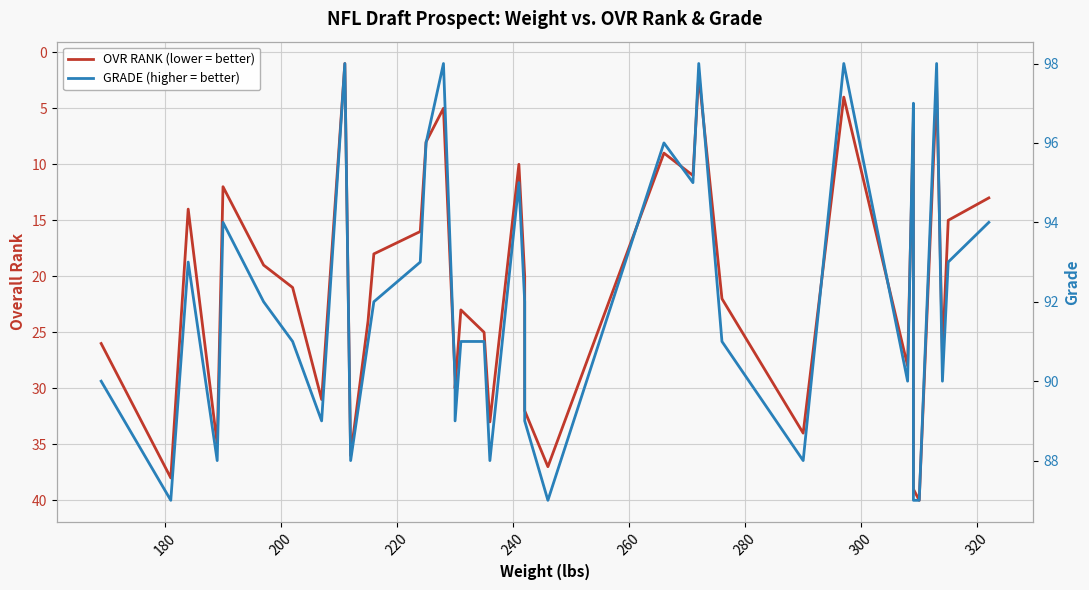

Is it true that OVR RANK (lower = better) equals 51 at 340?

False